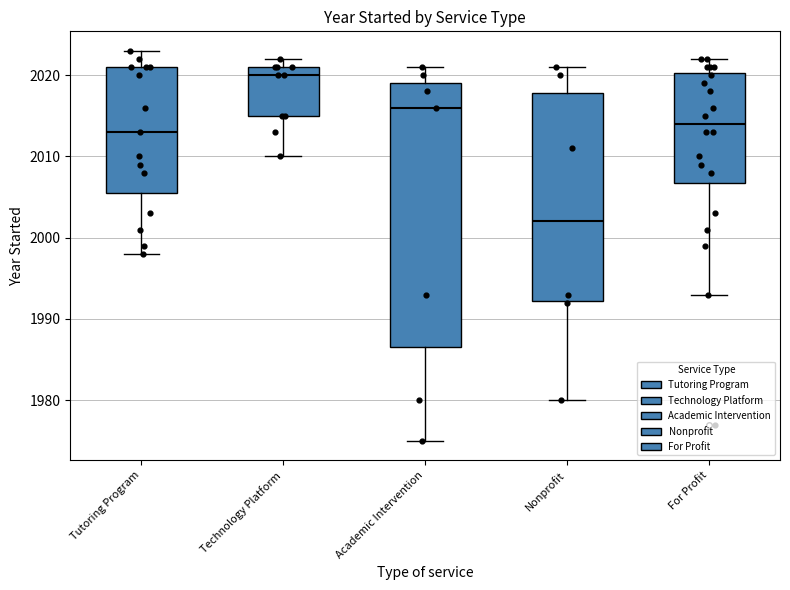

Reading left to right, transcribe this box plot: for each box, give where its median line is, the range the box spans, and where its two whiskers end, as read against the y-axis. The values are not printed on the chart, so give them approximately, as read against the axis.

Tutoring Program: median 2013, box 2006 to 2021, whiskers 1998 to 2023
Technology Platform: median 2020, box 2015 to 2021, whiskers 2010 to 2022
Academic Intervention: median 2016, box 1987 to 2019, whiskers 1975 to 2021
Nonprofit: median 2002, box 1992 to 2018, whiskers 1980 to 2021
For Profit: median 2014, box 2007 to 2020, whiskers 1993 to 2022